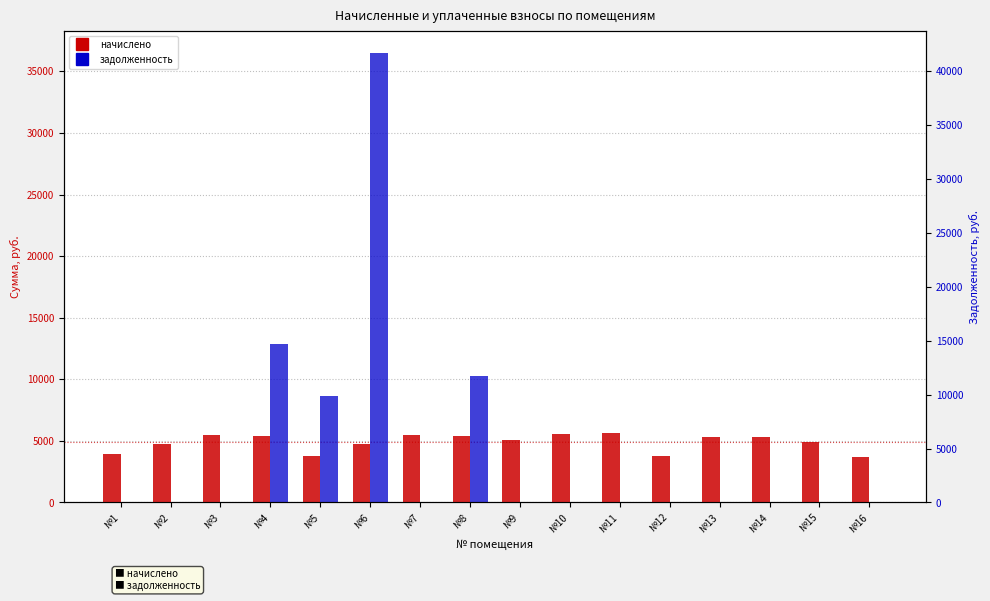

List the series in order of their overall mean, lowest first.

задолженность, начислено